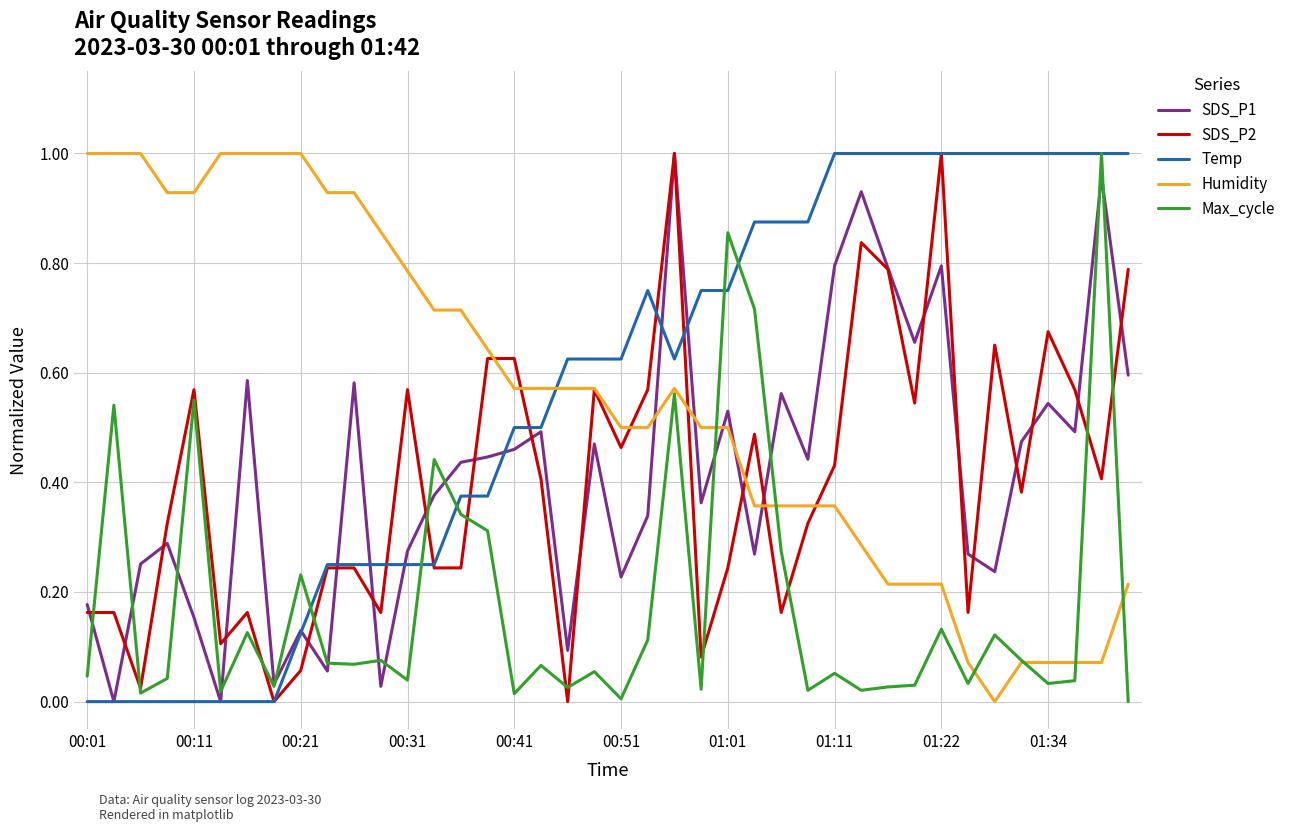

True or false: Humidity and Temp cross at least once.

True